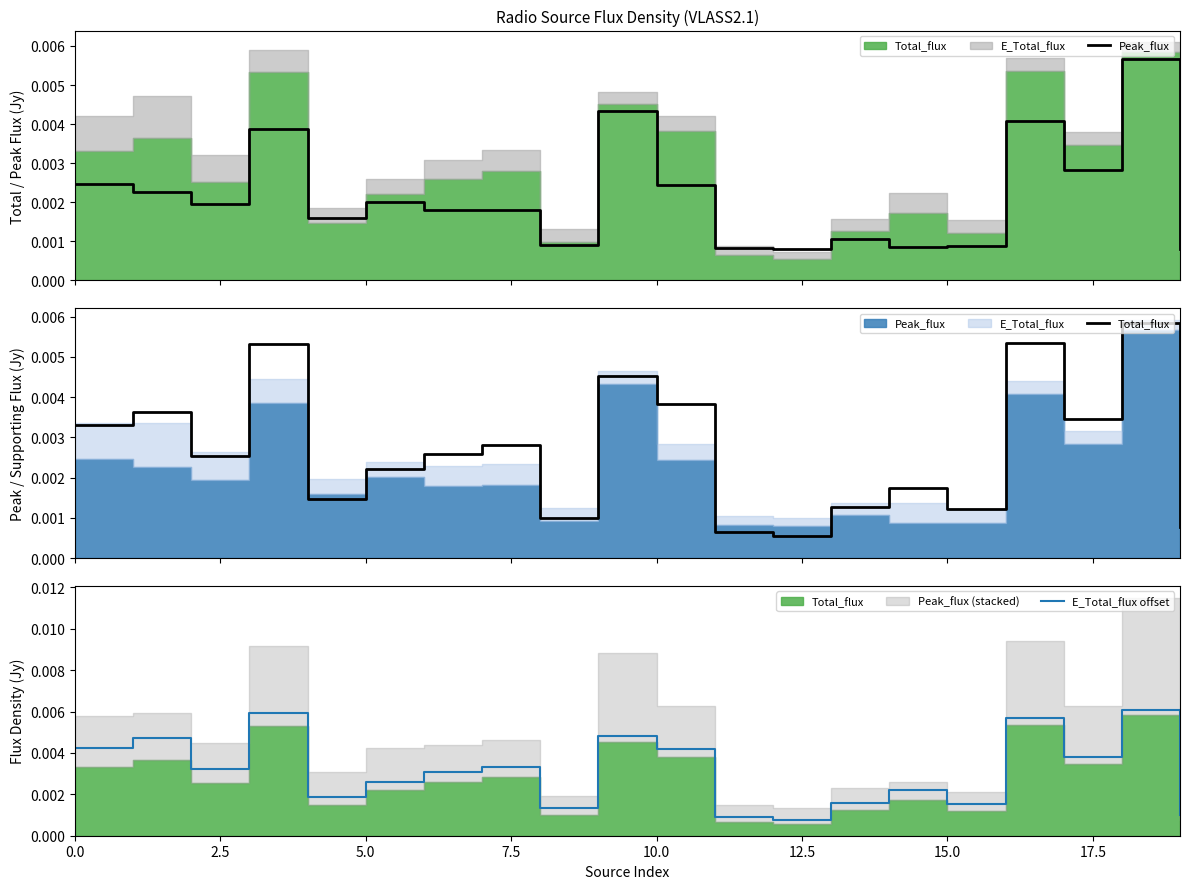

What position from the left is 5.0?

3